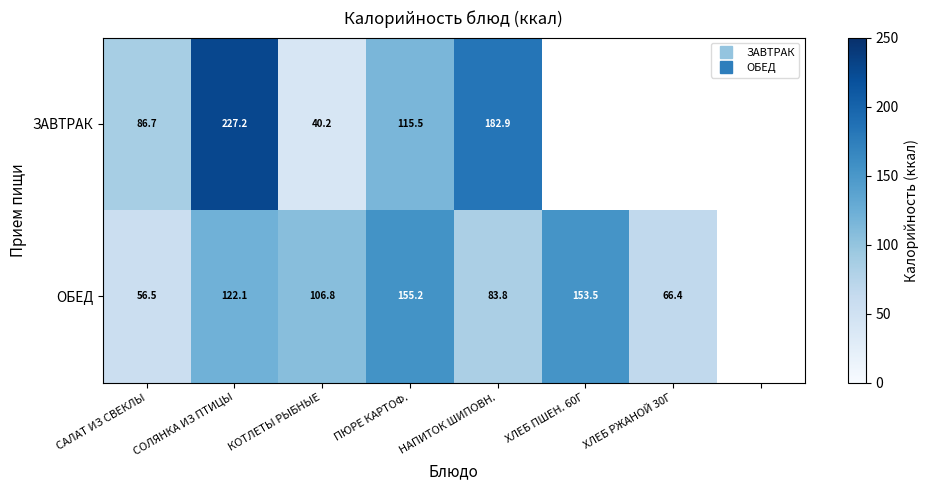

How many values in ОБЕД are above zero?

7